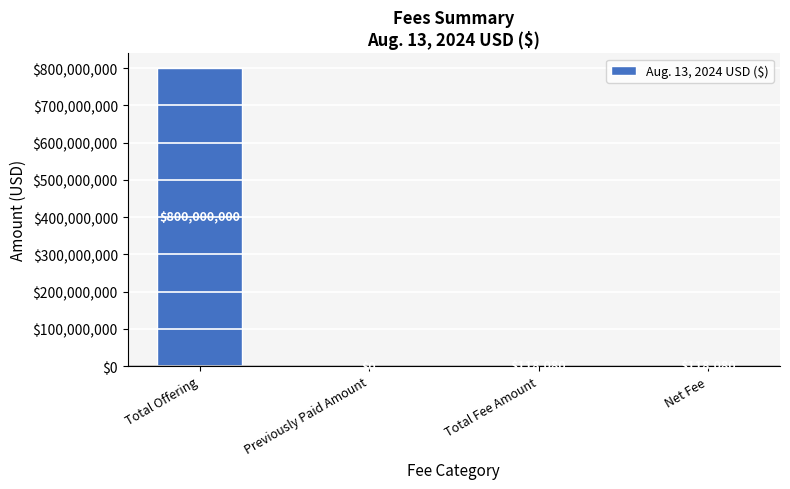

Reading left to right, transcribe all the data shown in this chart.

Total Offering=800000000	Previously Paid Amount=0	Total Fee Amount=118080	Net Fee=118080